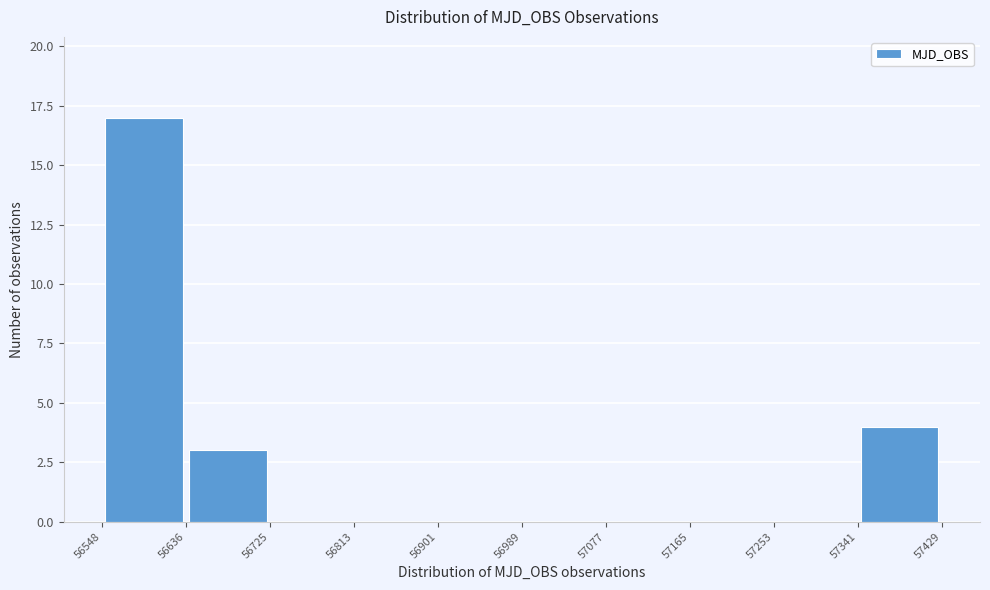

How tall is the bar that spans 56548 to 56636 on the x-axis? The values are not printed on the chart, so give them approximately, as read against the axis.

17